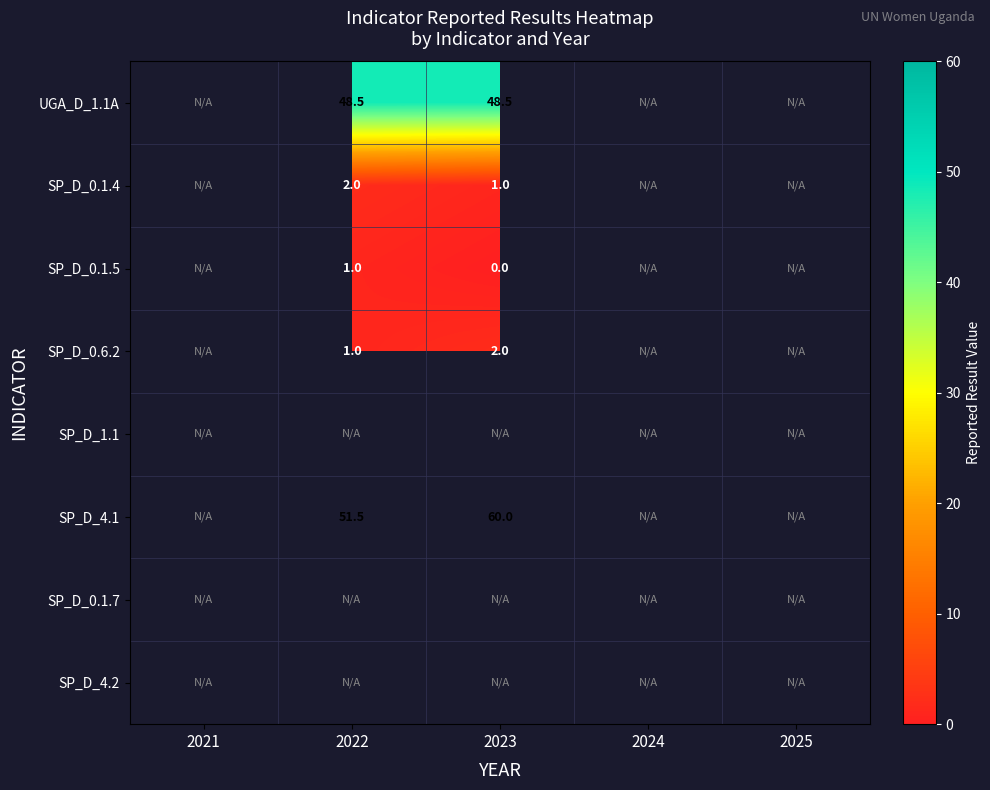

Read the SP_D_0.6.2 value at 2022.

1.0